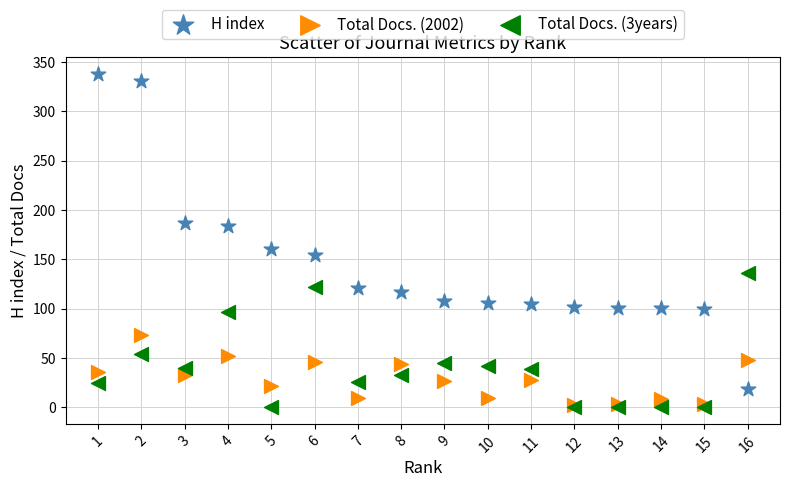

Which series contains the highest Y value?

H index